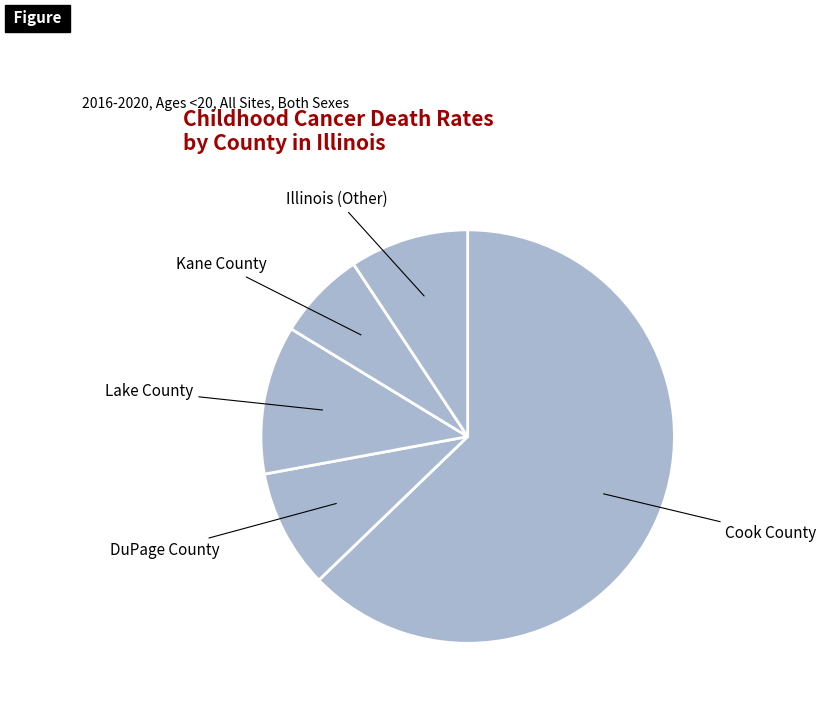

Which slice represents more than half of the pie?

Cook County